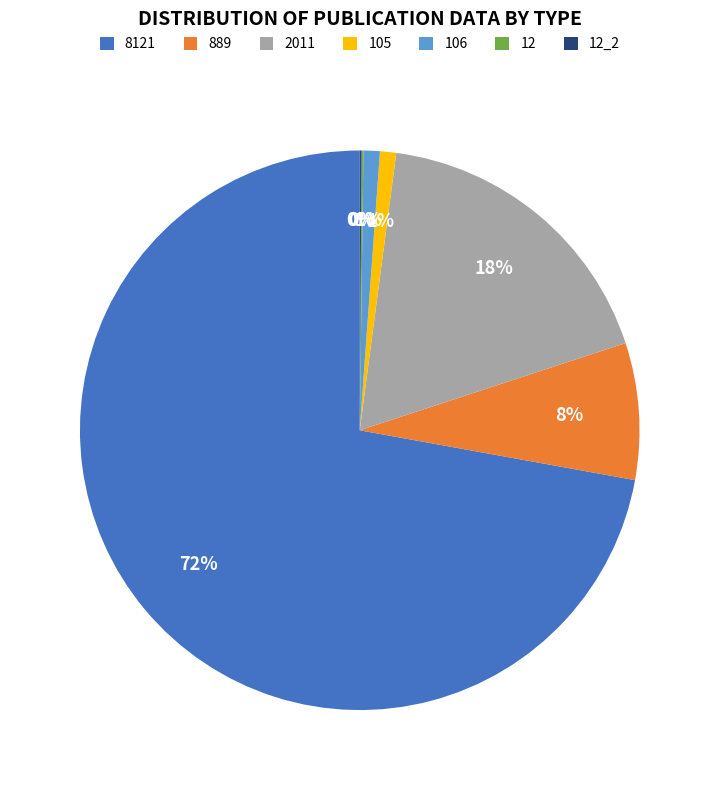

Do 105 and 2011 together represent more than half of the pie?

No